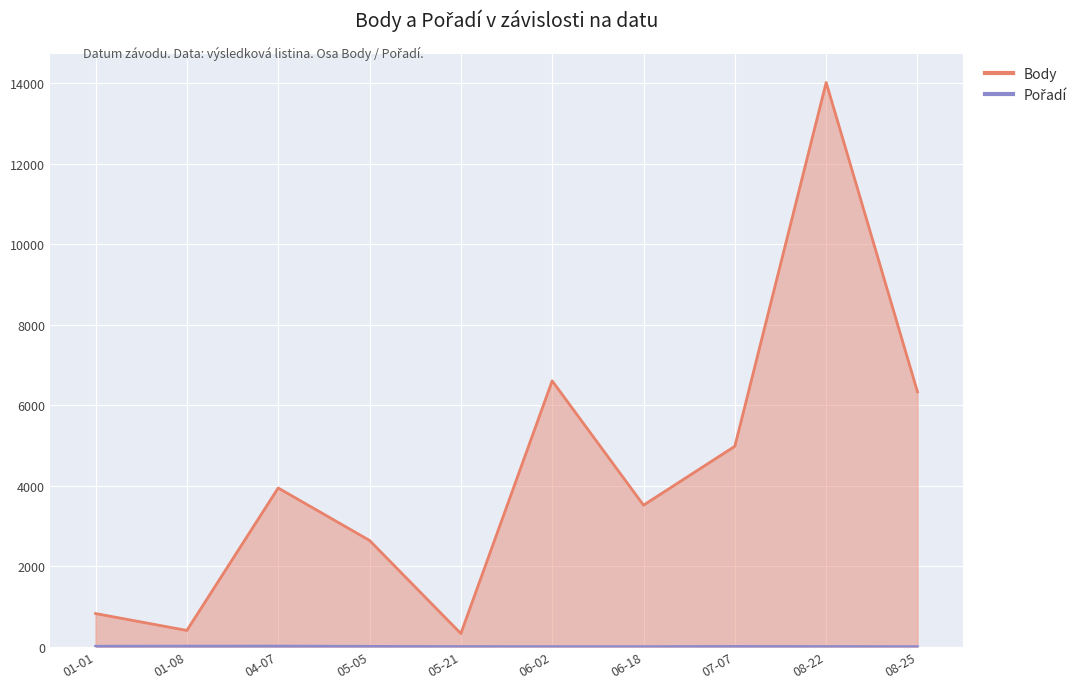

Which category has the lowest value across all series?

06-18